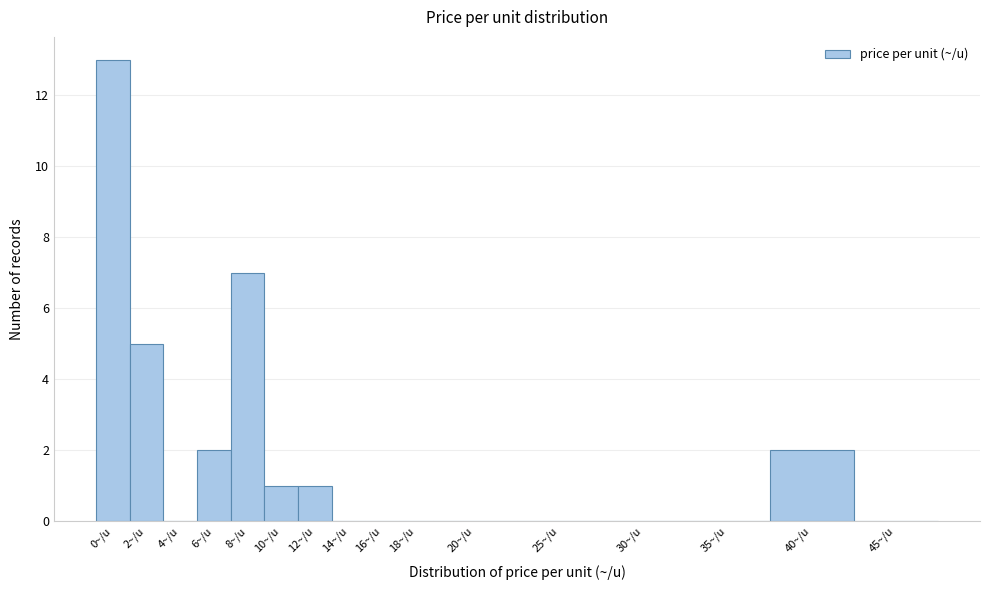

Reading left to right, what are all the values shown in this chart?

0~/u=13	2~/u=5	4~/u=0	6~/u=2	8~/u=7	10~/u=1	12~/u=1	14~/u=0	16~/u=0	18~/u=0	20~/u=0	25~/u=0	30~/u=0	35~/u=0	40~/u=2	45~/u=0